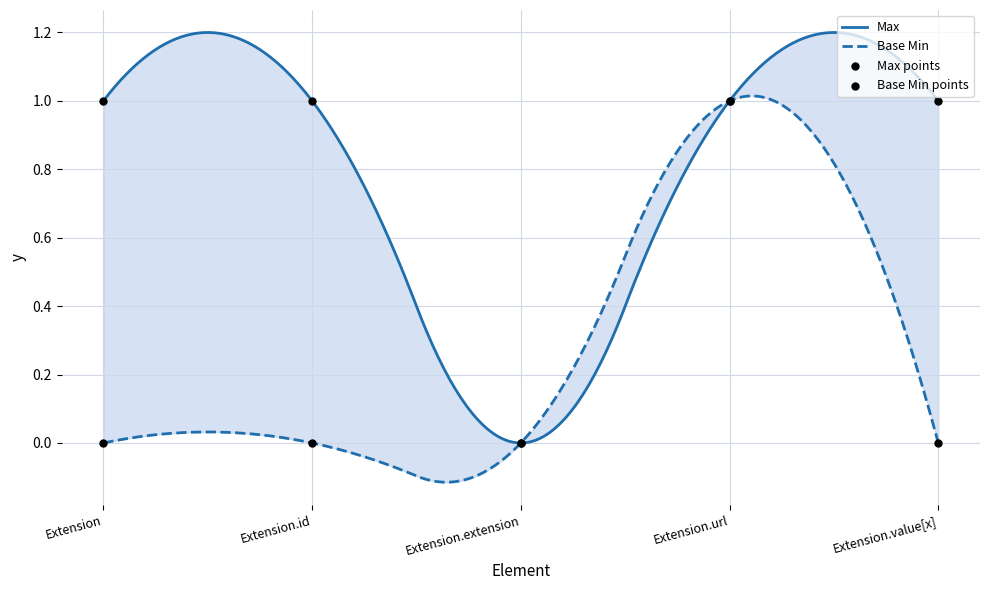

Which series has the widest spread of Y values?

Max